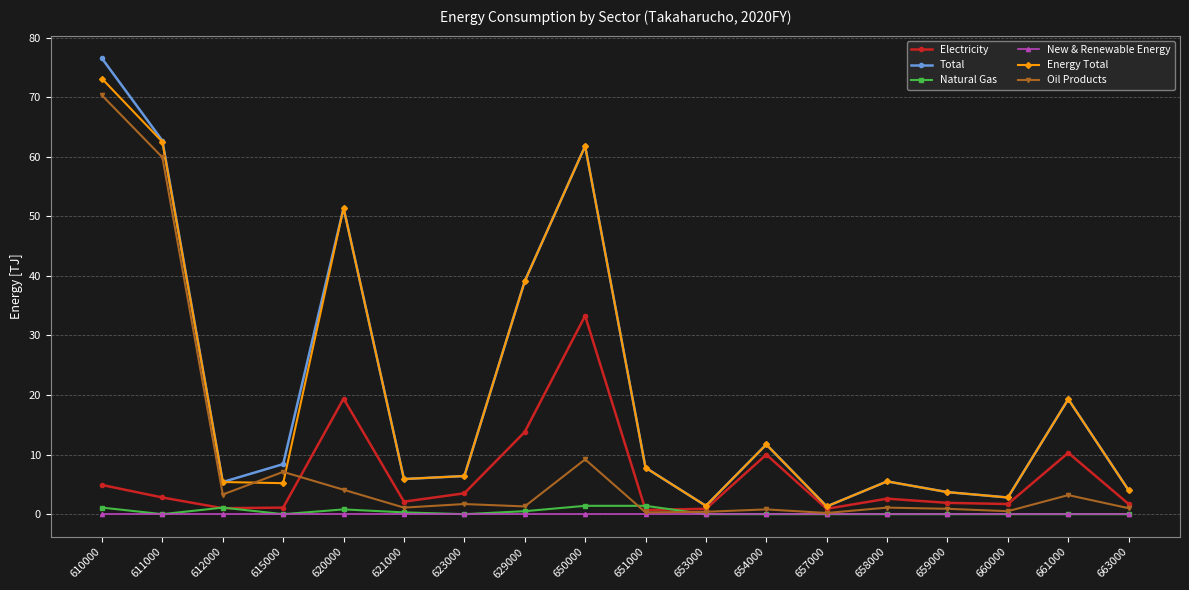

The Energy Total series shows 61.8 at 650000. True or false?

True